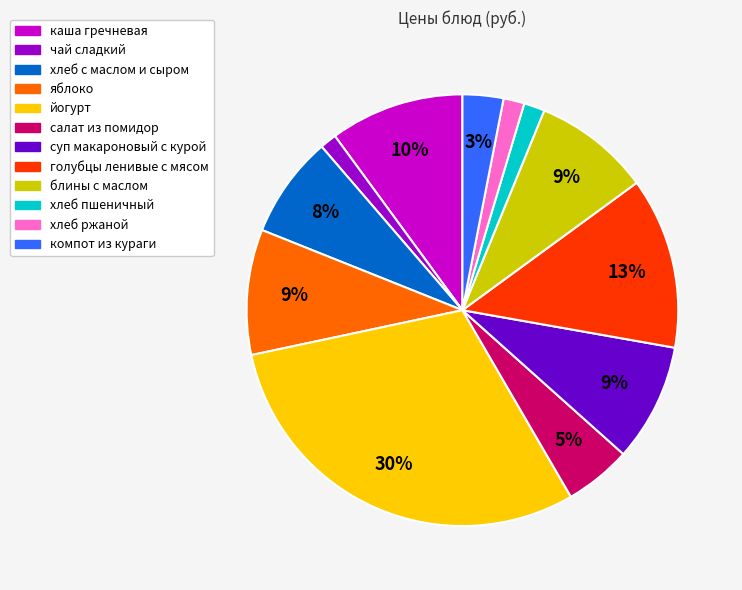

Is the sum of йогурт and салат из помидор greater than half?

No